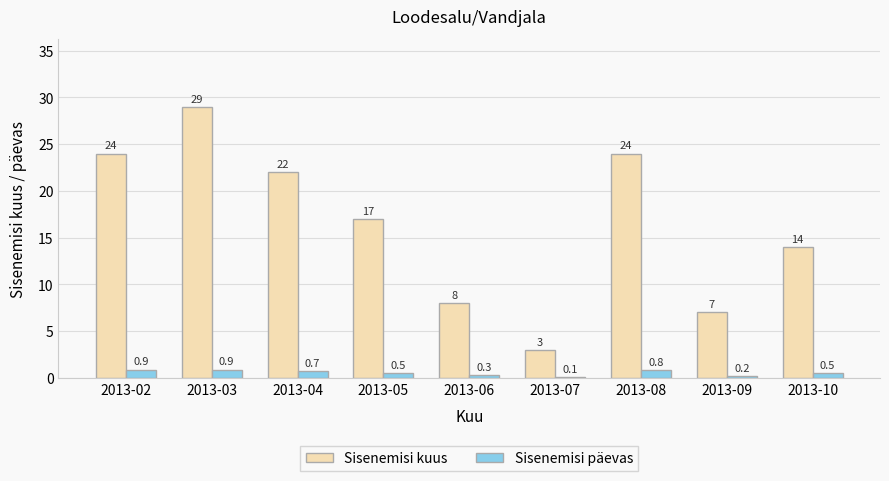

The value of Sisenemisi päevas at 2013-10 is 0.5. True or false?

True